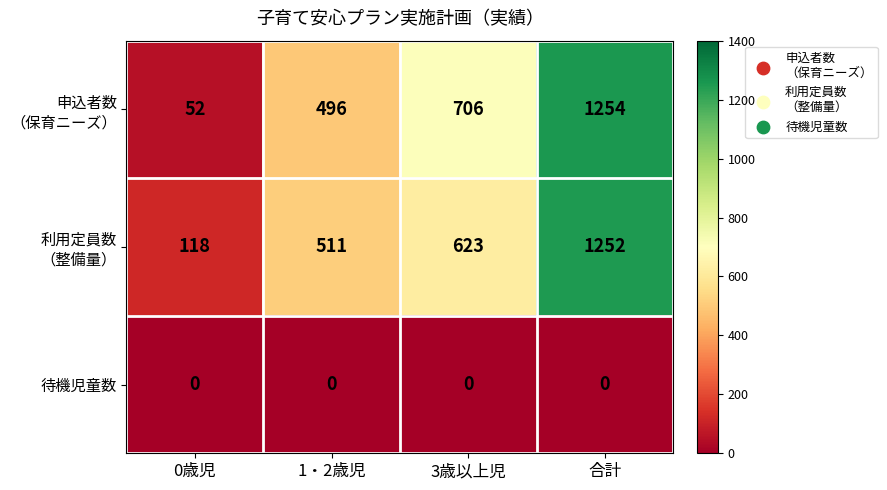

How many categories are shown in the chart?

4